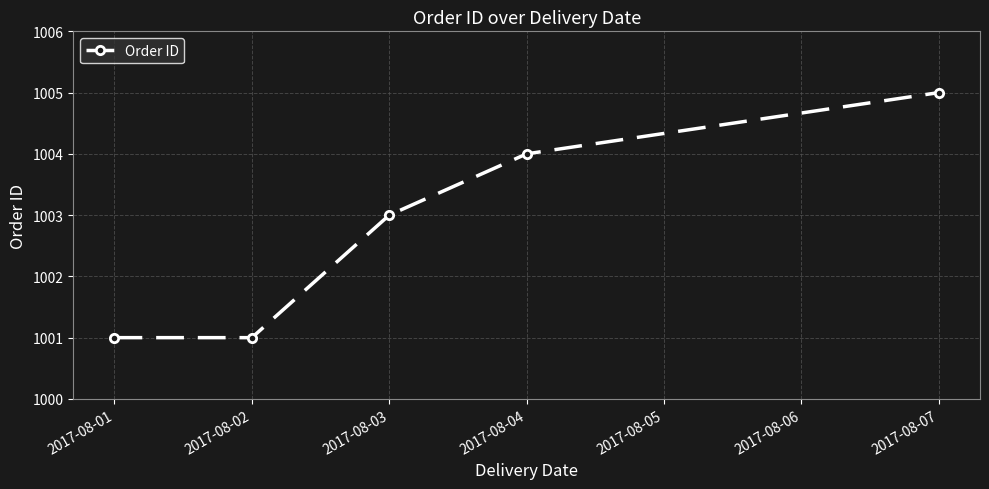

What is the greatest value displayed?

1005